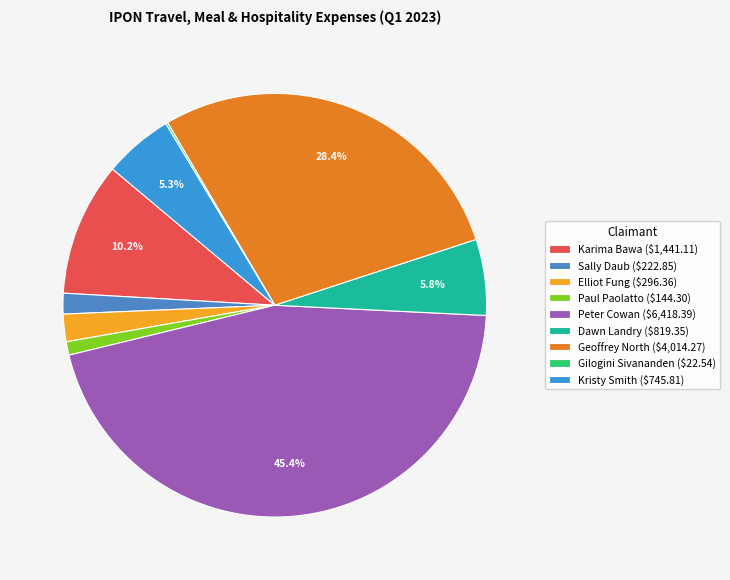

Is Dawn Landry the majority of the pie?

No